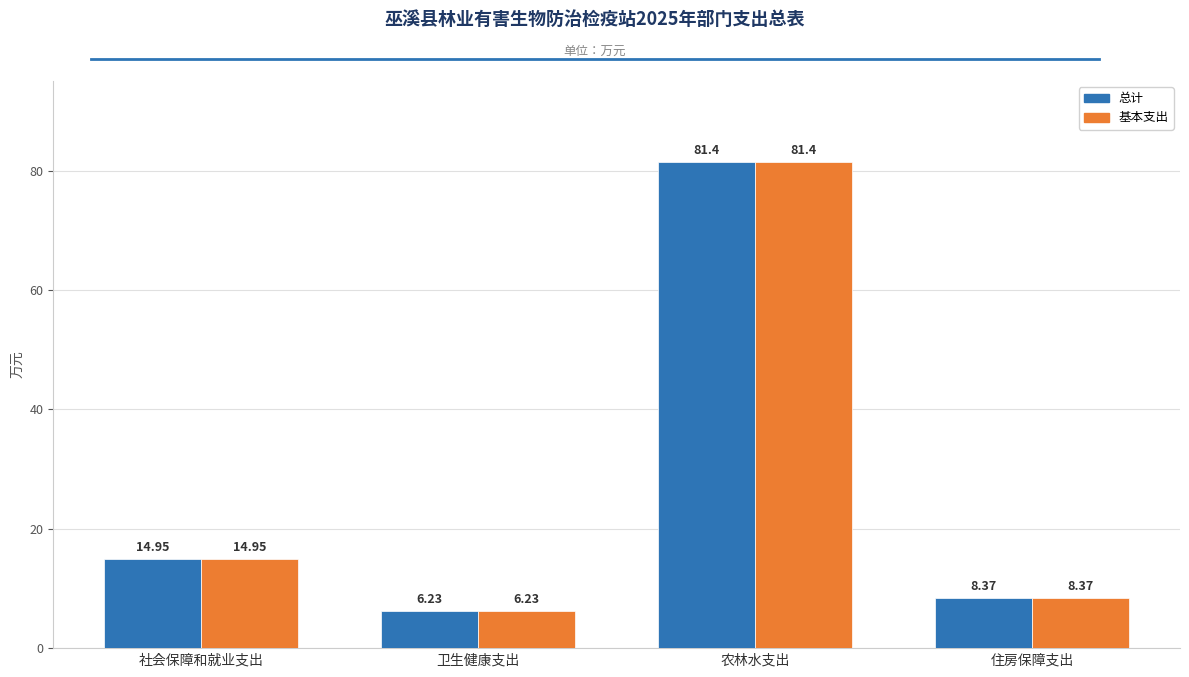

What is the difference between the maximum and minimum values in the 总计 series?

75.2